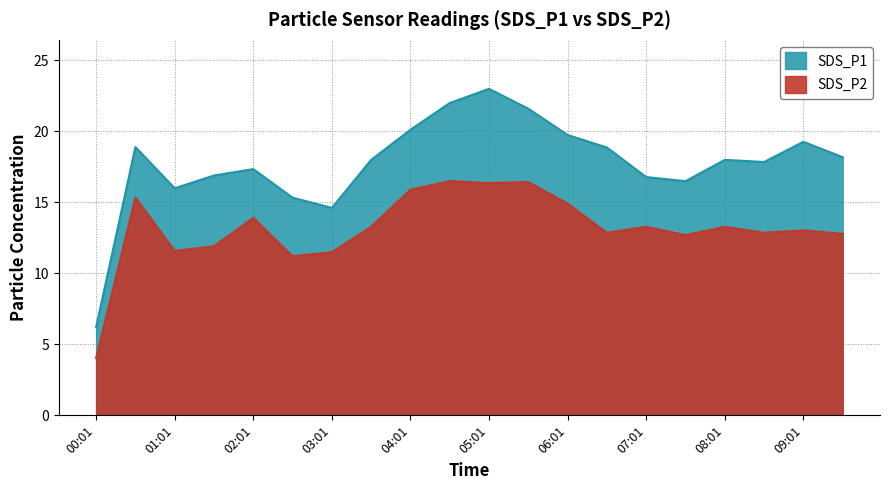

Does the chart display data point markers on the line(s)?

No